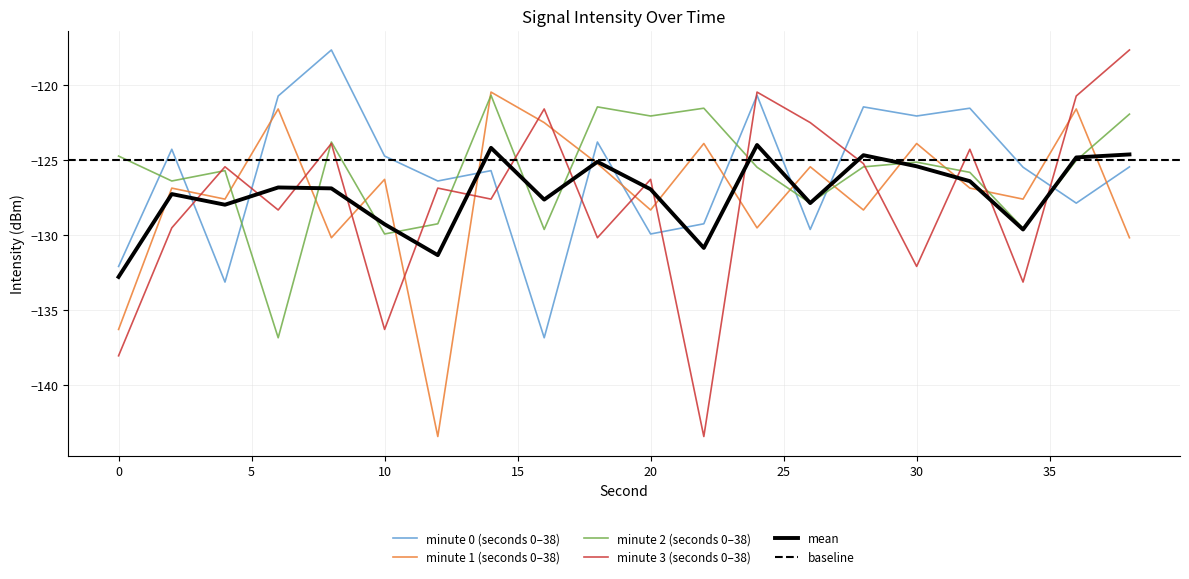

At which label does mean first exceed -126?

14